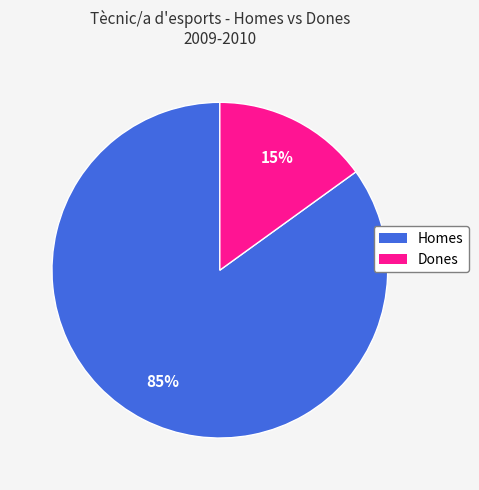

What percentage is the Homes slice, to the nearest percent?

85%